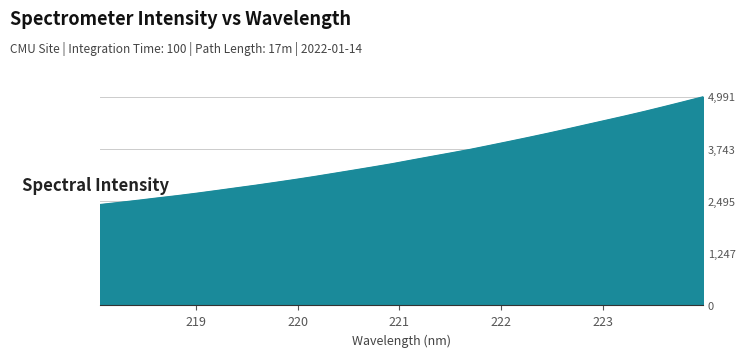

How many lines are shown in the chart?

1